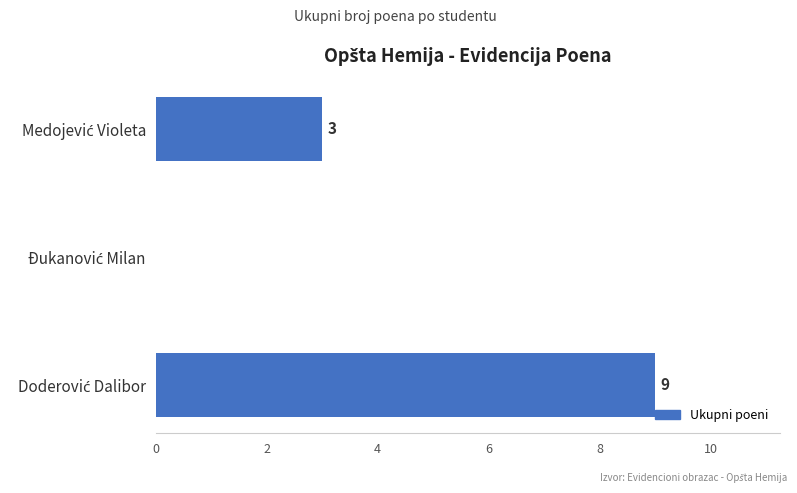

Does the chart contain stacked bars?

No